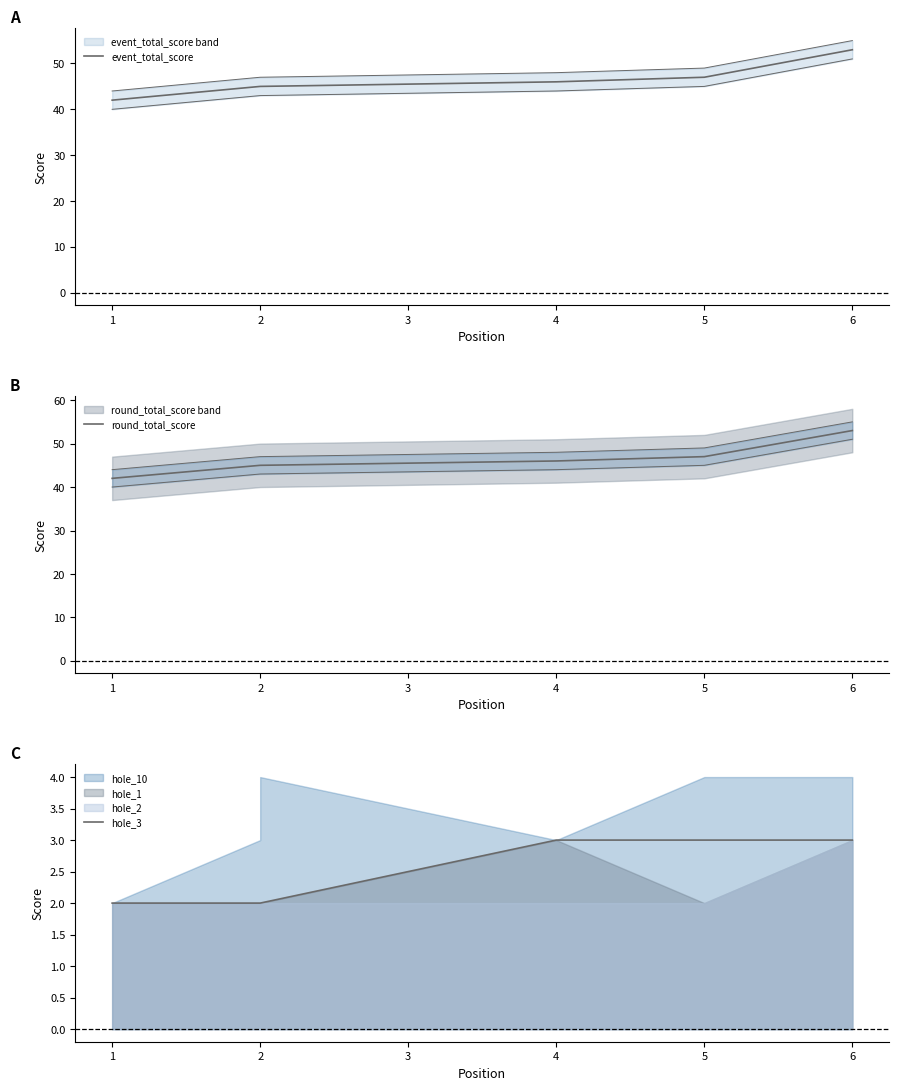

The round_total_score series shows 12 at 5. True or false?

False